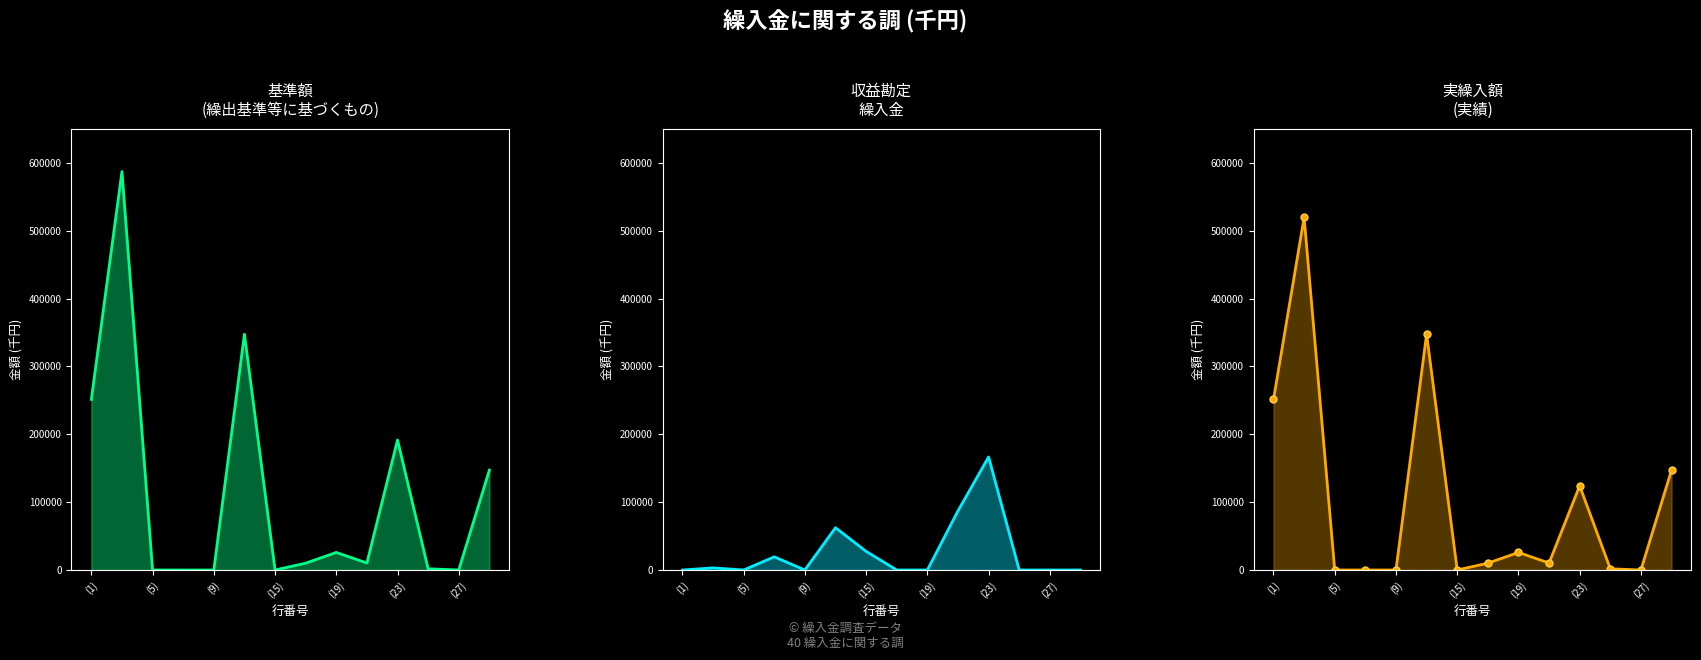

Which series has the largest range (max minus min)?

基準額